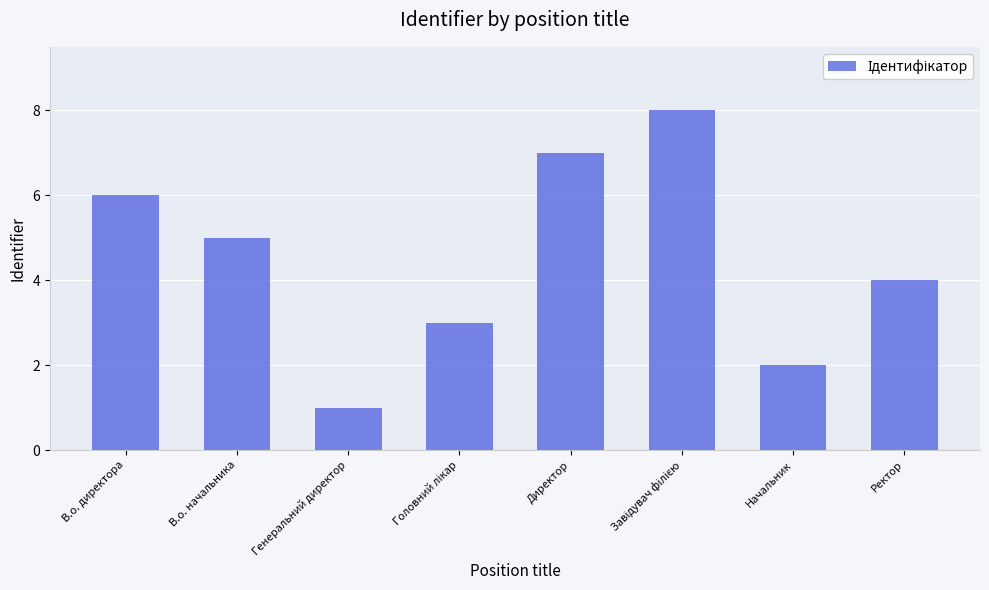

Which category has the lowest value across all series?

Генеральний директор